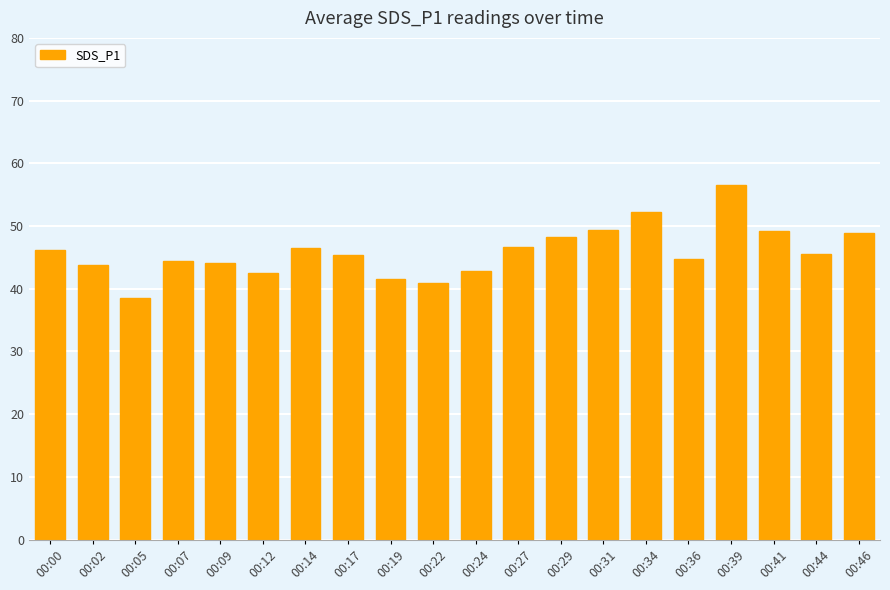

What is the change in value from 00:27 to 00:44?

-1.2